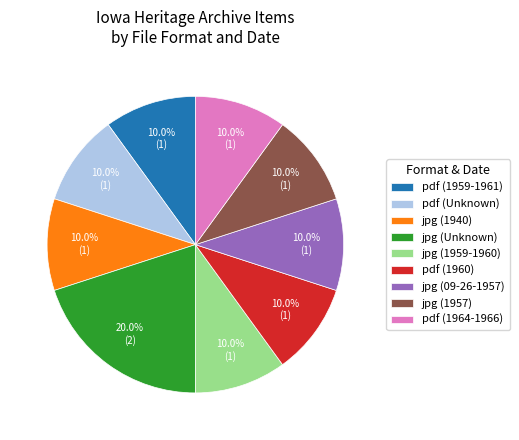

To the nearest percent, what portion does jpg (1940) represent?

10%